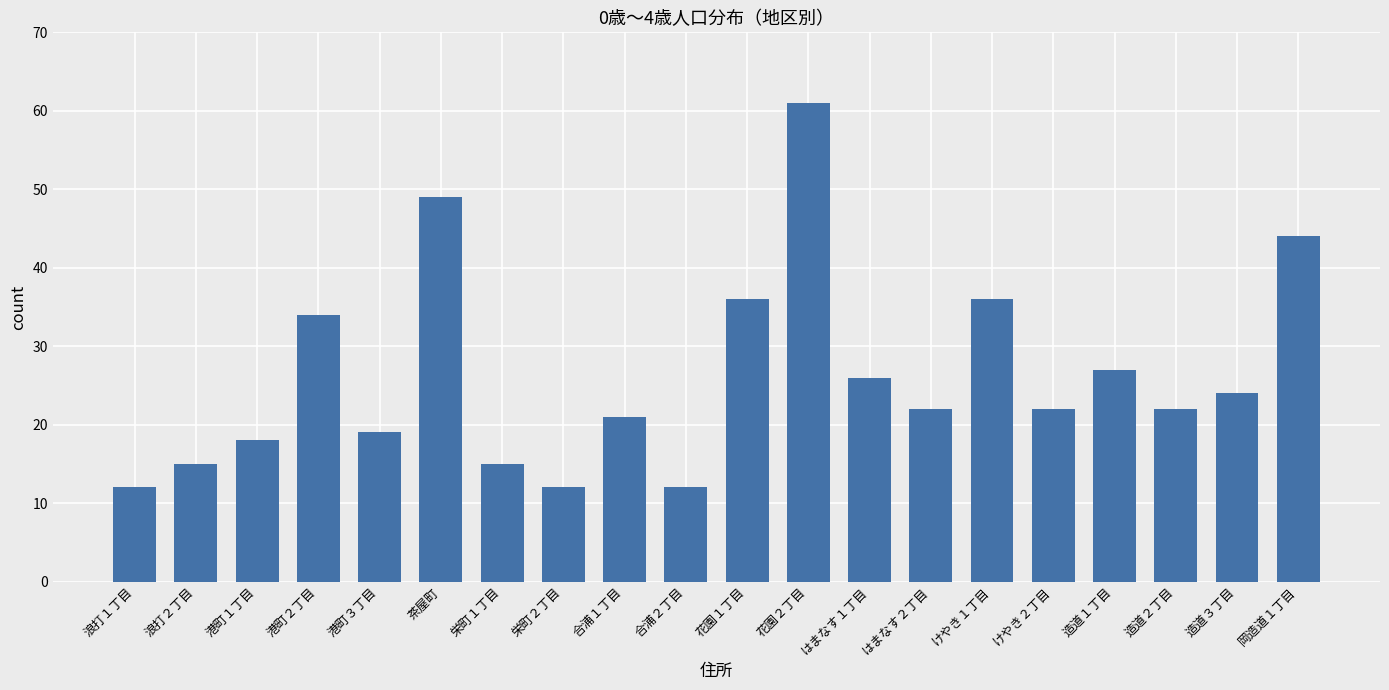

How many series are shown in this chart?

1